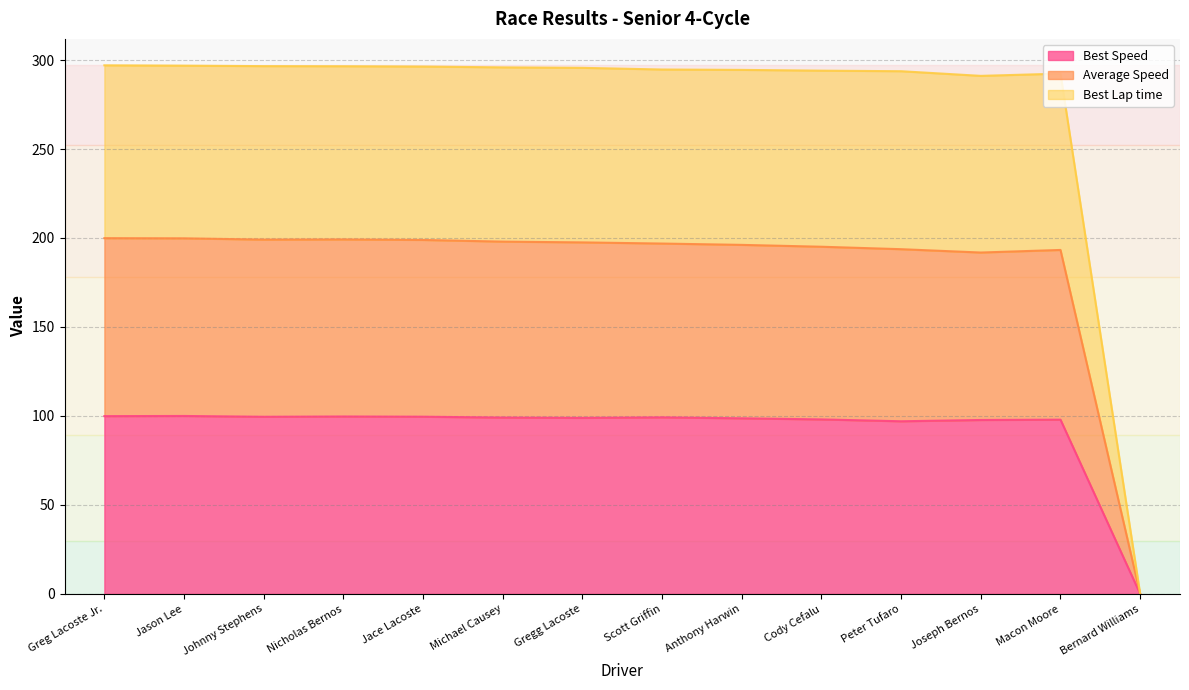

Reading left to right, what are all the values shown in this chart?

Best Lap time: Greg Lacoste Jr.=297.0	Jason Lee=296.8	Johnny Stephens=296.6	Nicholas Bernos=296.5	Jace Lacoste=296.3	Michael Causey=295.9	Gregg Lacoste=295.6	Scott Griffin=294.7	Anthony Harwin=294.5	Cody Cefalu=294.0	Peter Tufaro=293.7	Joseph Bernos=291.1	Macon Moore=292.4	Bernard Williams=0.0
Best Speed: Greg Lacoste Jr.=99.9	Jason Lee=100.0	Johnny Stephens=99.5	Nicholas Bernos=99.7	Jace Lacoste=99.6	Michael Causey=99.1	Gregg Lacoste=98.9	Scott Griffin=99.2	Anthony Harwin=98.7	Cody Cefalu=98.1	Peter Tufaro=97.0	Joseph Bernos=97.7	Macon Moore=97.9	Bernard Williams=0.0
Average Speed: Greg Lacoste Jr.=199.9	Jason Lee=199.8	Johnny Stephens=199.1	Nicholas Bernos=199.2	Jace Lacoste=198.9	Michael Causey=198.0	Gregg Lacoste=197.5	Scott Griffin=196.9	Anthony Harwin=196.1	Cody Cefalu=195.1	Peter Tufaro=193.7	Joseph Bernos=191.8	Macon Moore=193.3	Bernard Williams=0.0